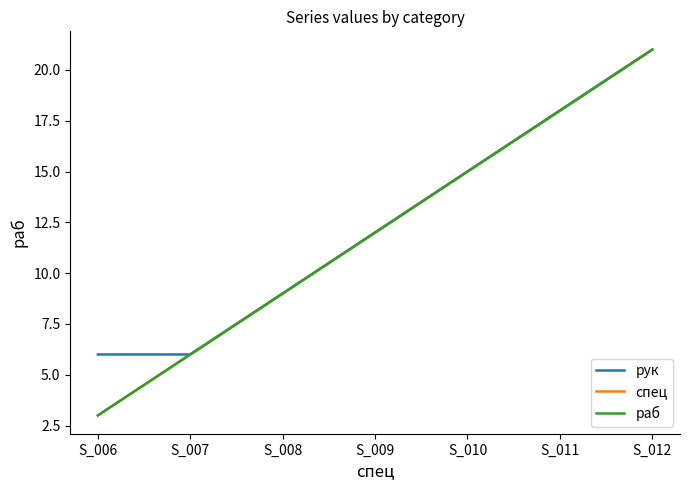

What is the difference between the second highest and second lowest values in the рук series?

12